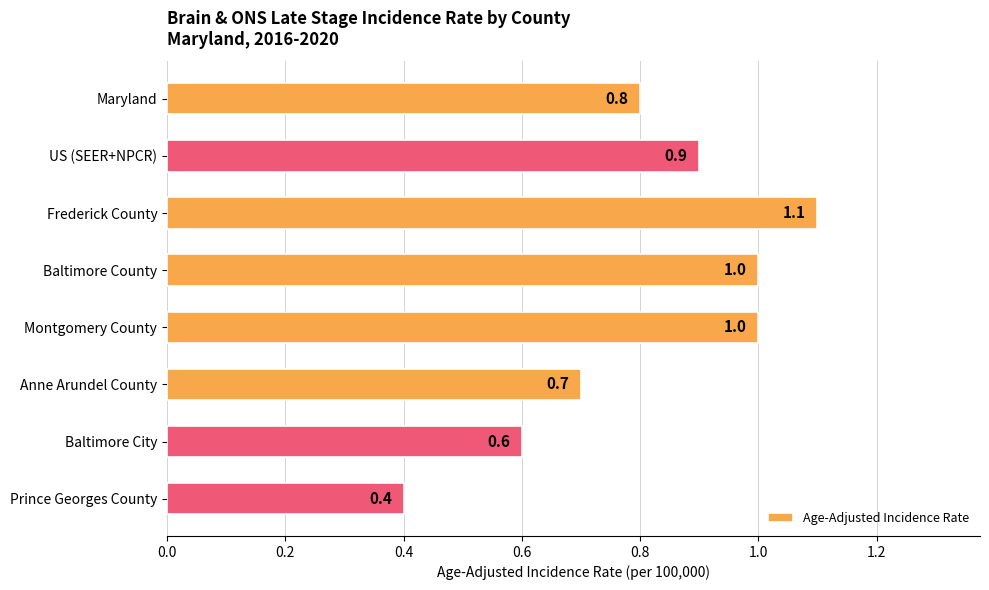

Are the bars grouped side by side (vs. stacked)?

No